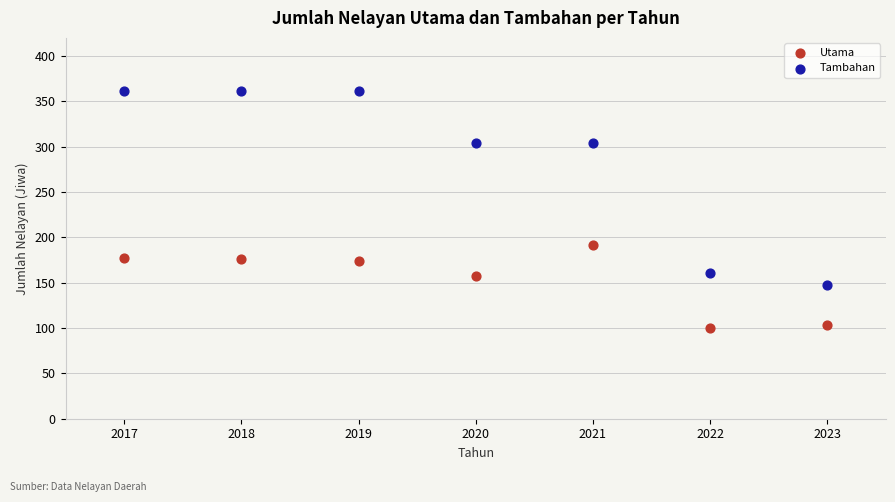

What are all the series names shown in the legend?

Utama, Tambahan